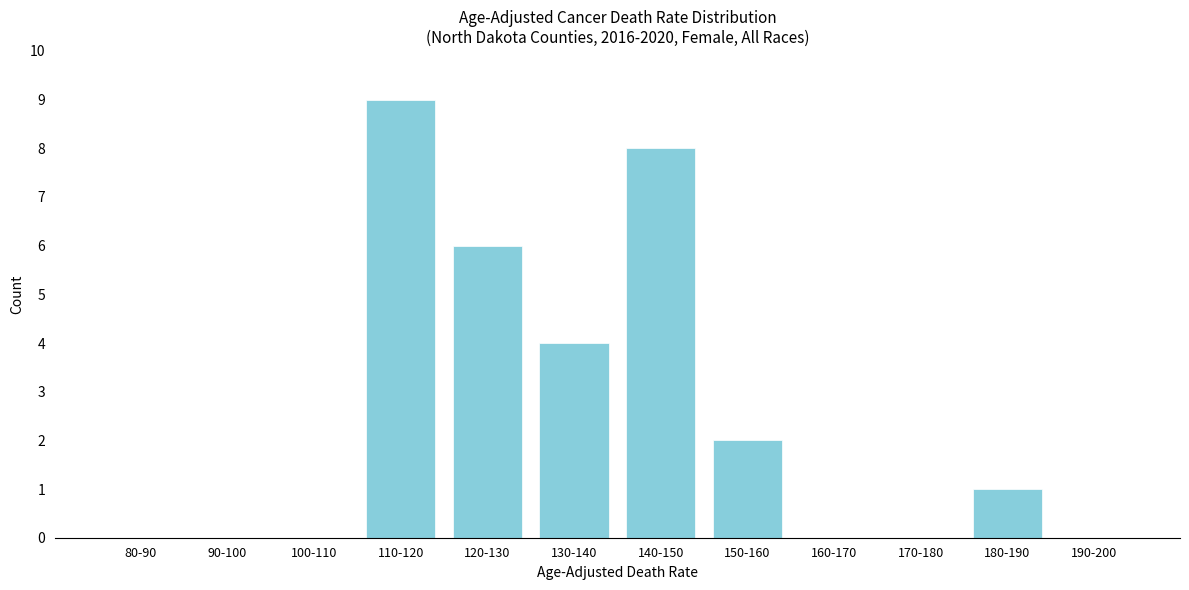

Reading left to right, extract all data points from this chart.

80-90=0	90-100=0	100-110=0	110-120=9	120-130=6	130-140=4	140-150=8	150-160=2	160-170=0	170-180=0	180-190=1	190-200=0